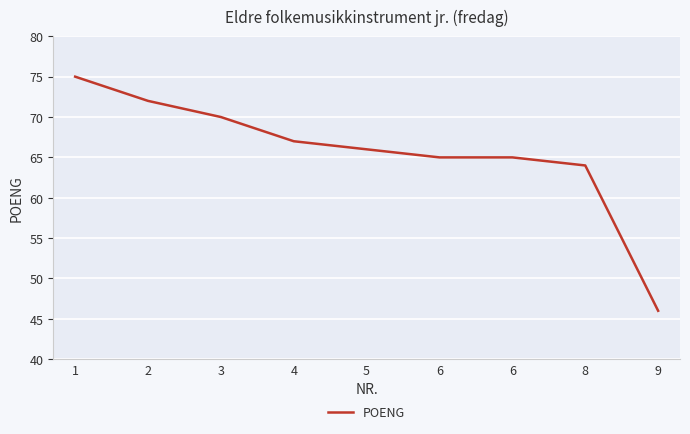

The chart shows a value of 113 at 6. True or false?

False